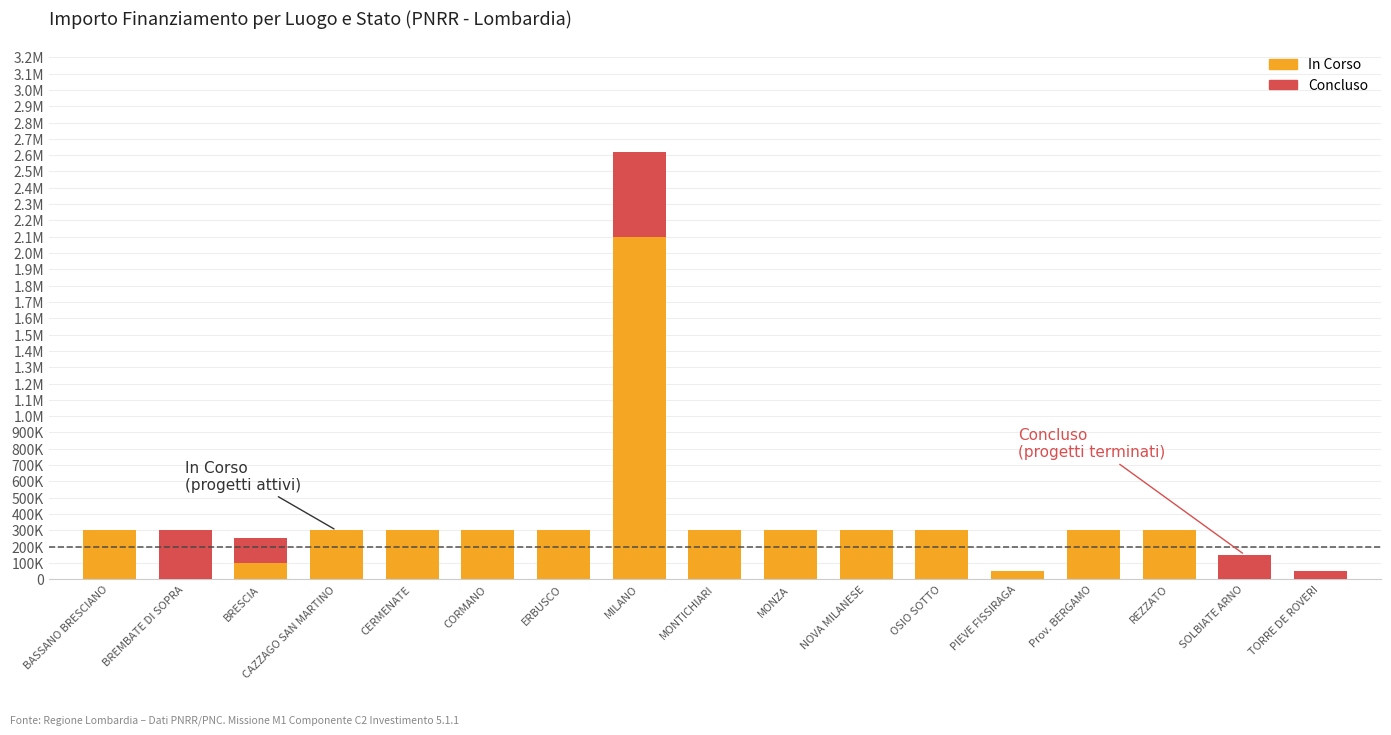

The value of In Corso at BRESCIA is 100000. True or false?

True